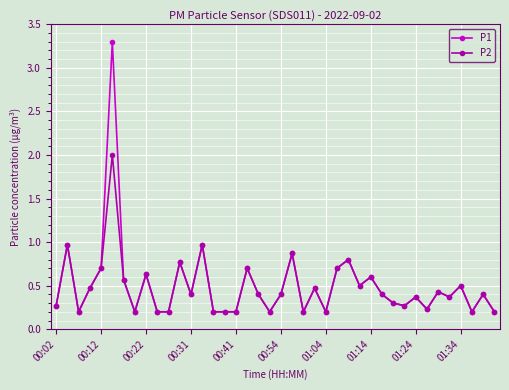

Rank the series by their maximum value, from lowest to highest.

P2, P1